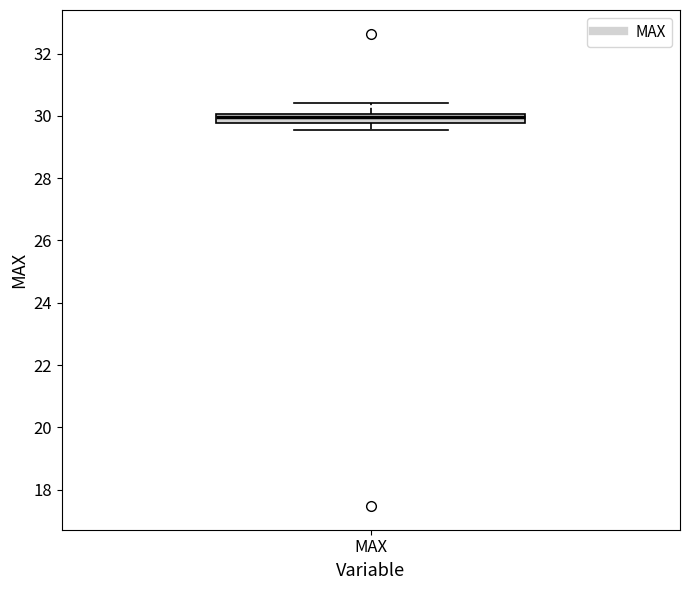

Where does the upper whisker of the box for MAX end on the y-axis? The values are not printed on the chart, so give them approximately, as read against the axis.

30.4